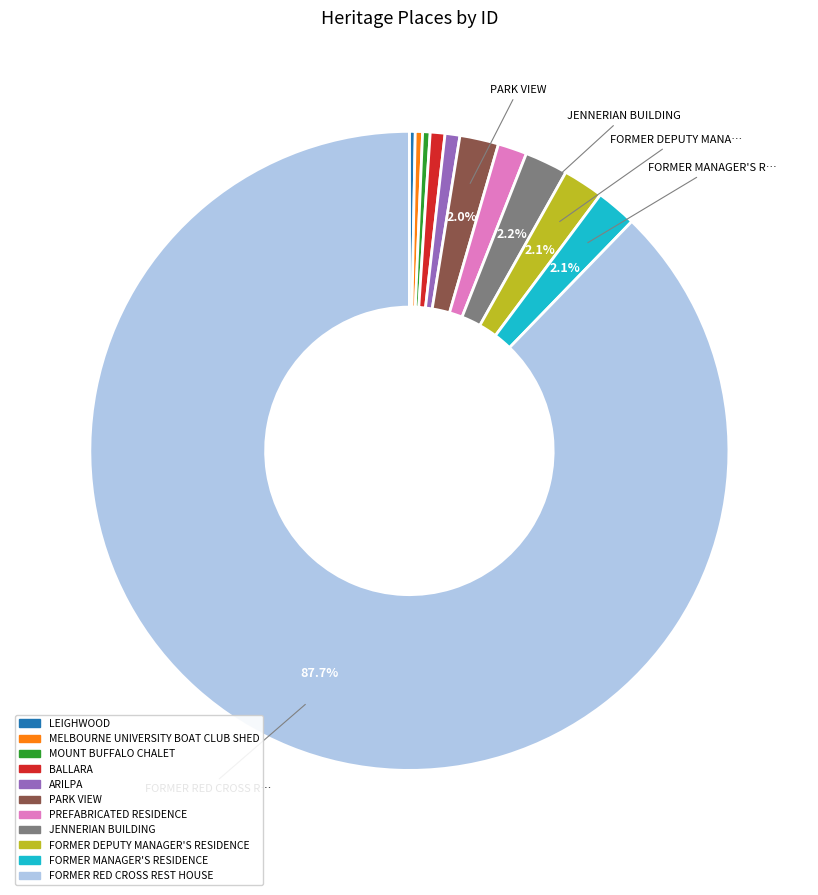

Between MOUNT BUFFALO CHALET and FORMER RED CROSS REST HOUSE, which is larger?

FORMER RED CROSS REST HOUSE